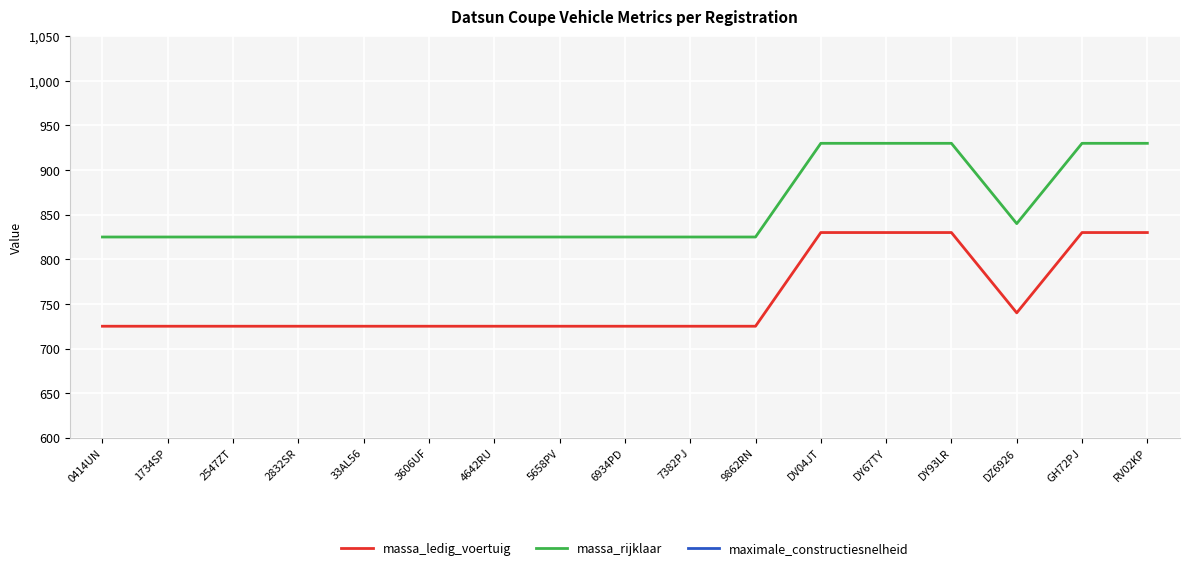

What is the difference between the maximum and minimum values in the maximale_constructiesnelheid series?

10